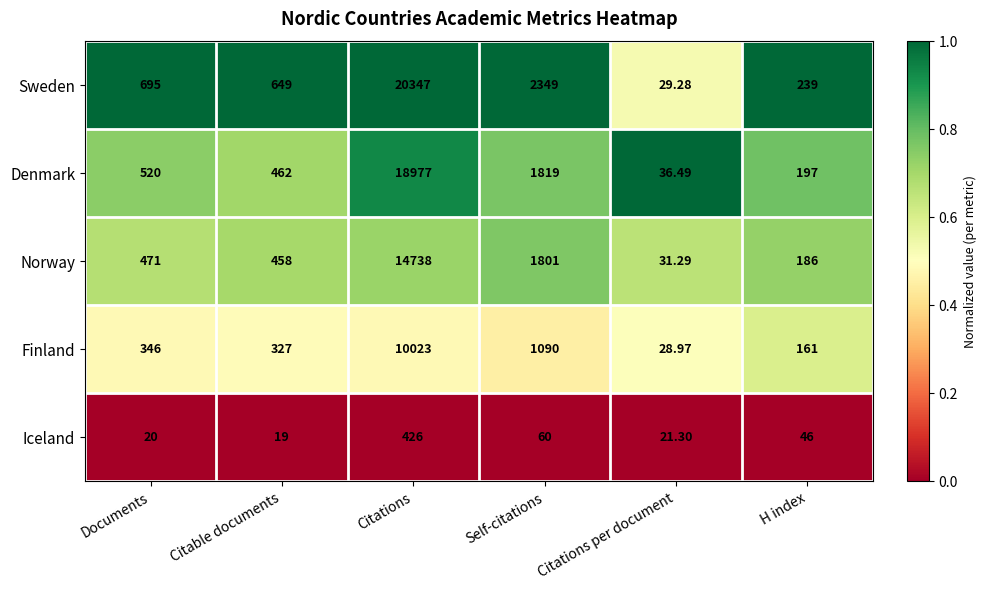

Which series has the largest total across all categories?

Sweden